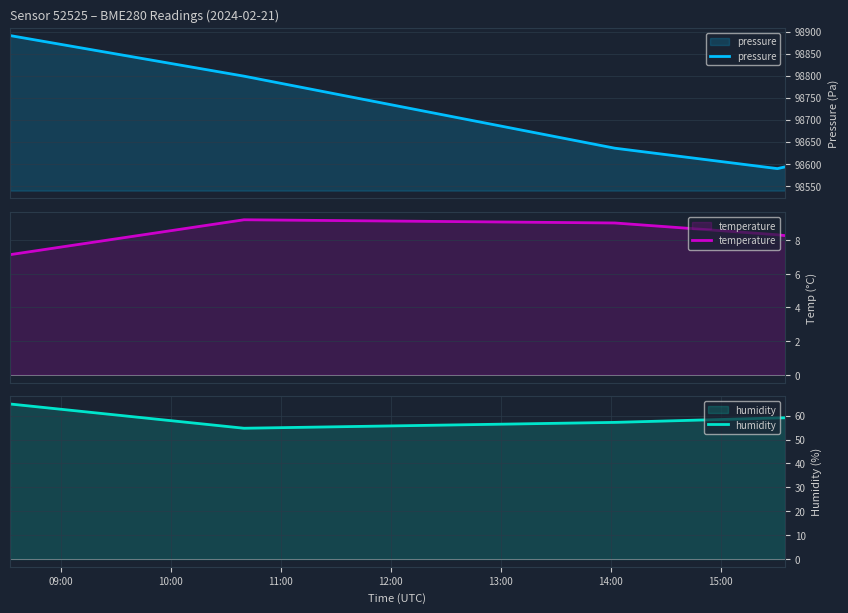

What is the minimum value shown in the chart?

7.1